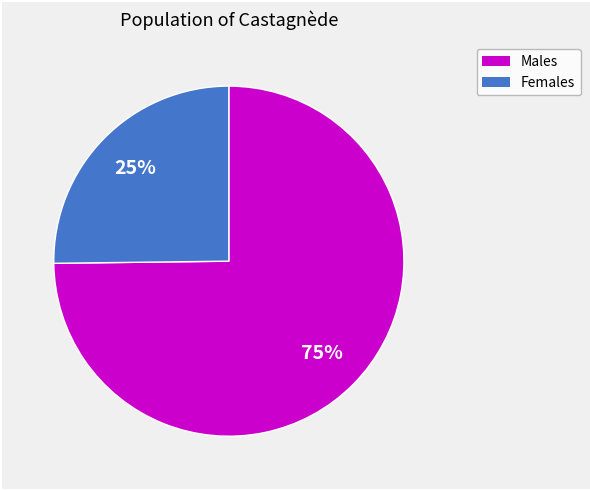

Is there a majority slice in this chart?

Yes